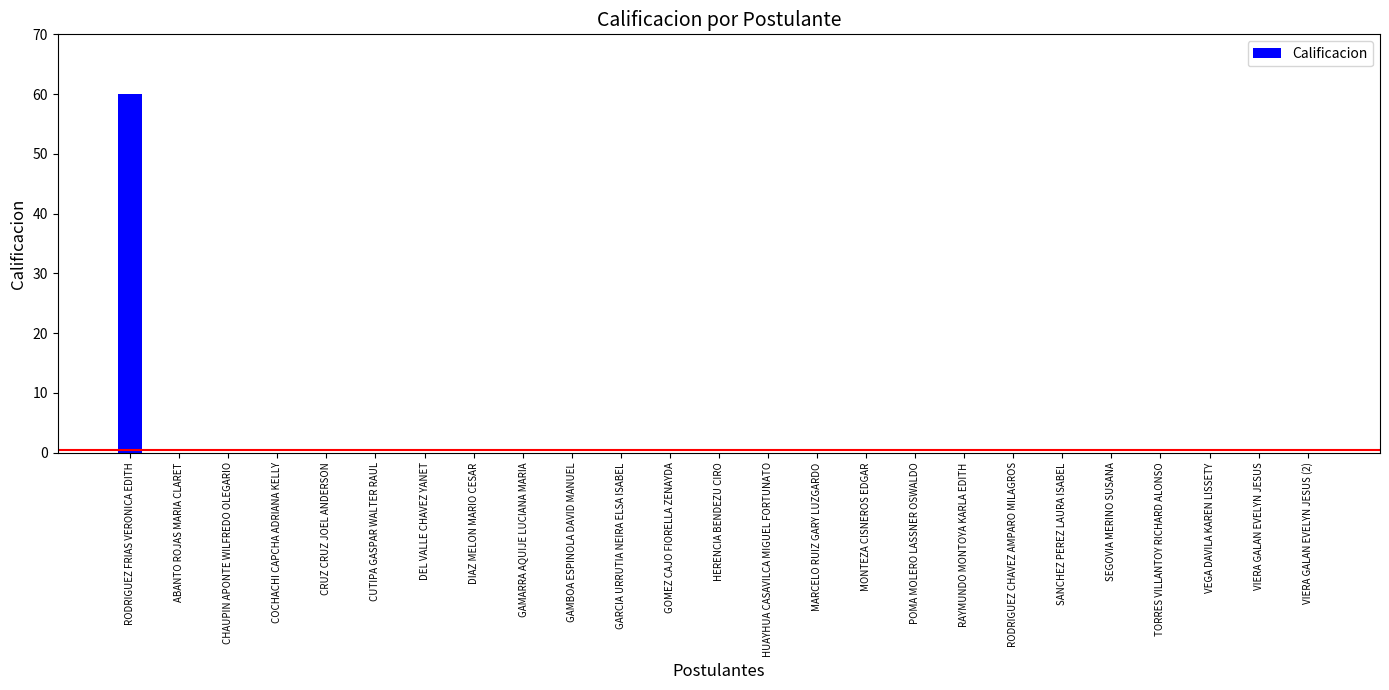

What is the sum of all values?

60